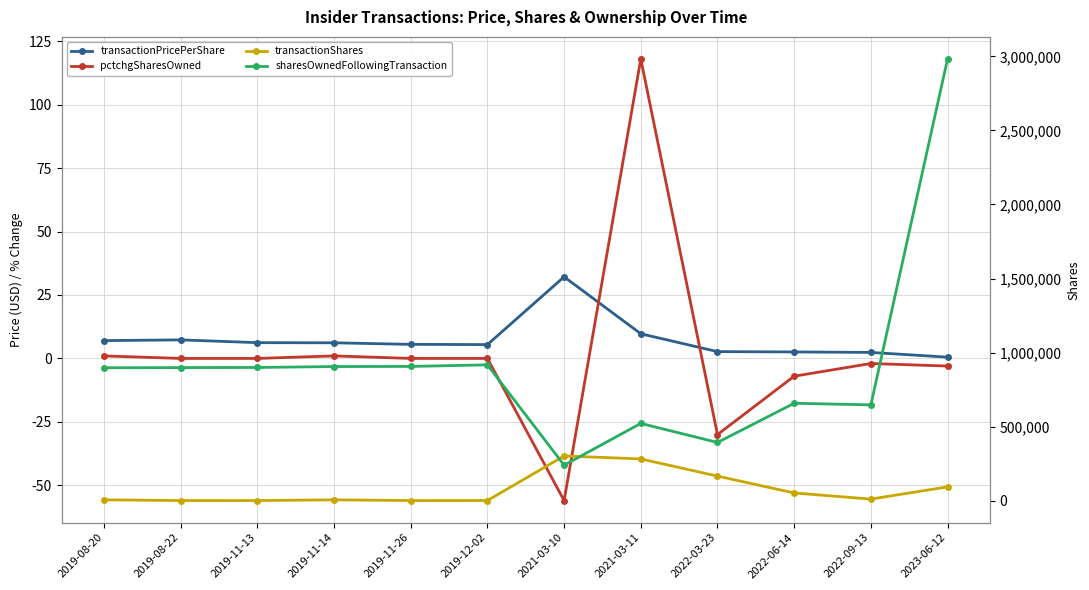

Reading left to right, extract all data points from this chart.

transactionPricePerShare: 2019-08-20=7.0	2019-08-22=7.3	2019-11-13=6.2	2019-11-14=6.2	2019-11-26=5.5	2019-12-02=5.5	2021-03-10=32.2	2021-03-11=9.7	2022-03-23=2.7	2022-06-14=2.6	2022-09-13=2.4	2023-06-12=0.5
pctchgSharesOwned: 2019-08-20=1.0	2019-08-22=0.0	2019-11-13=0.0	2019-11-14=1.0	2019-11-26=0.0	2019-12-02=0.0	2021-03-10=-56.0	2021-03-11=118.0	2022-03-23=-30.0	2022-06-14=-7.0	2022-09-13=-2.0	2023-06-12=-3.0
transactionShares: 2019-08-20=6000.0	2019-08-22=1050.0	2019-11-13=1000.0	2019-11-14=6000.0	2019-11-26=1000.0	2019-12-02=1100.0	2021-03-10=302159.0	2021-03-11=282051.0	2022-03-23=166127.0	2022-06-14=52244.0	2022-09-13=10948.0	2023-06-12=93378.0
sharesOwnedFollowingTransaction: 2019-08-20=897551.0	2019-08-22=898601.0	2019-11-13=899601.0	2019-11-14=905601.0	2019-11-26=906601.0	2019-12-02=917107.0	2021-03-10=239718.0	2021-03-11=521769.0	2022-03-23=393252.0	2022-06-14=657860.0	2022-09-13=646912.0	2023-06-12=2982259.0